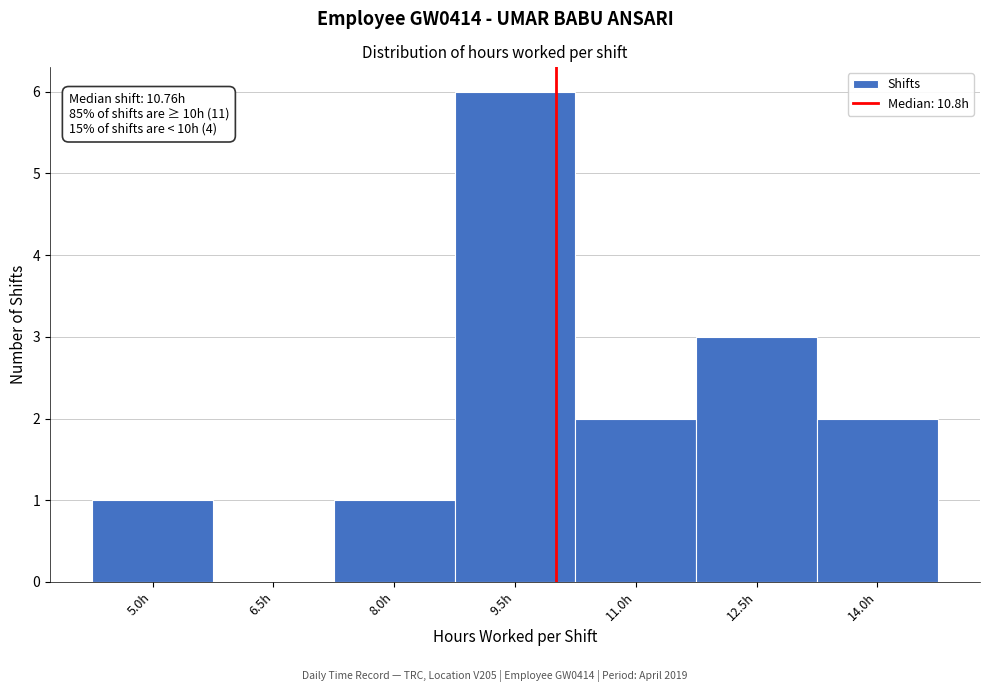

Reading right to left, extract all data points from this chart.

14.0h=2	12.5h=3	11.0h=2	9.5h=6	8.0h=1	6.5h=0	5.0h=1